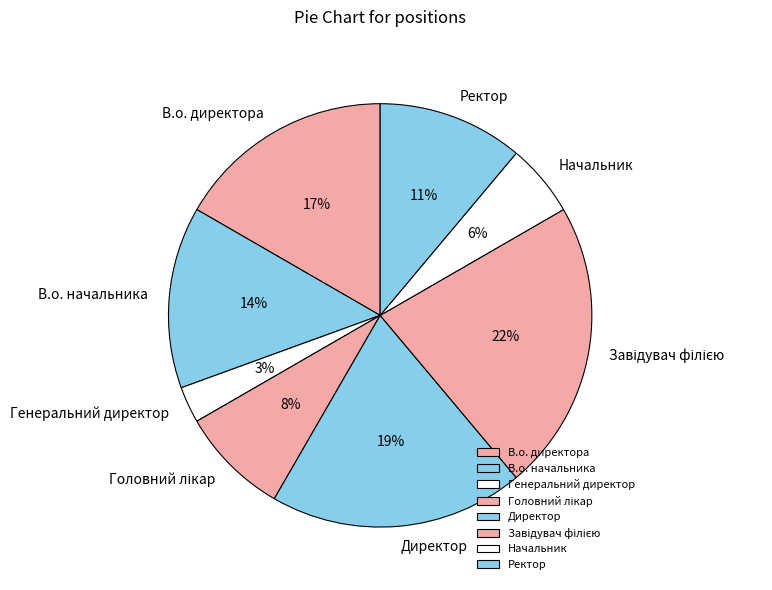

Count the number of slices in the pie.

8